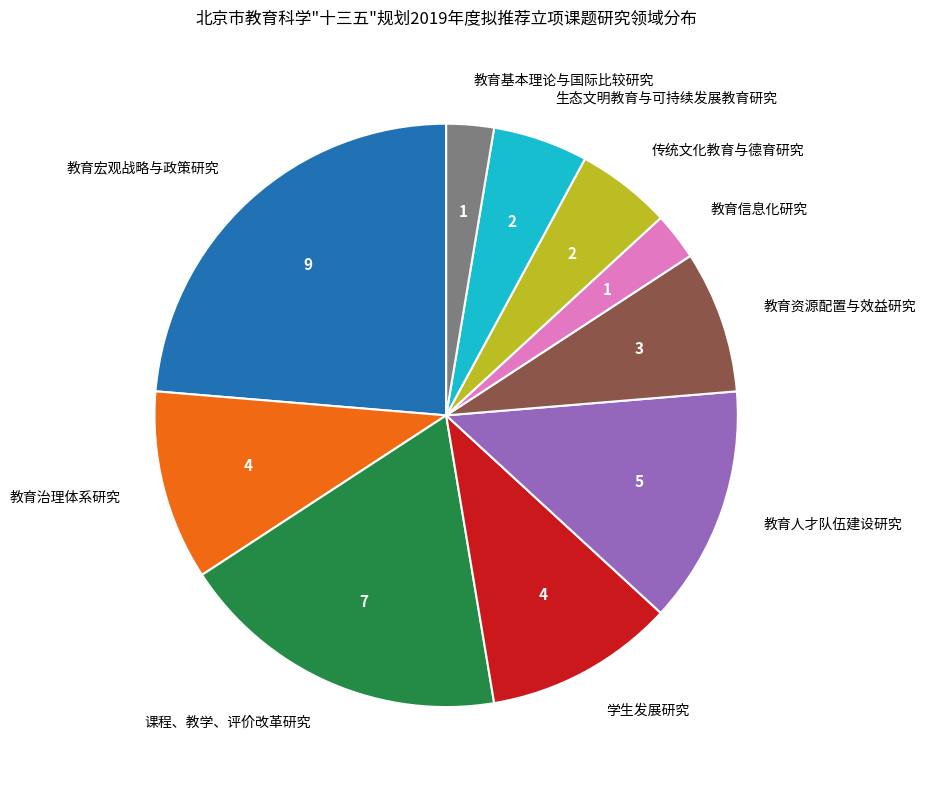

Approximately how many times larger is the value at 课程、教学、评价改革研究 compared to 生态文明教育与可持续发展教育研究?

3.5